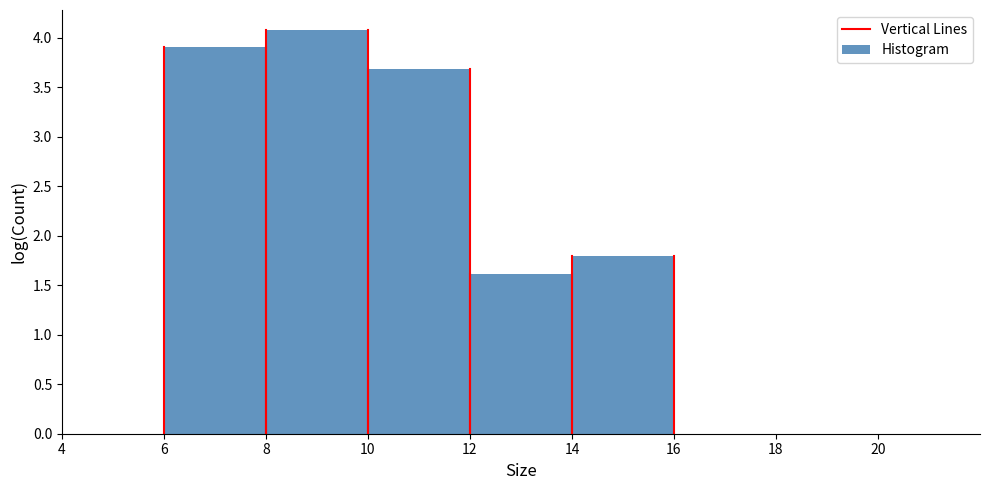

Reading left to right, list every bar in this chart as the range it spans on the x-axis followed by its height. The values are not printed on the chart, so give them approximately, as read against the axis.

4 to 6: 0
6 to 8: 3.9
8 to 10: 4.1
10 to 12: 3.7
12 to 14: 1.6
14 to 16: 1.8
16 to 18: 0
18 to 20: 0